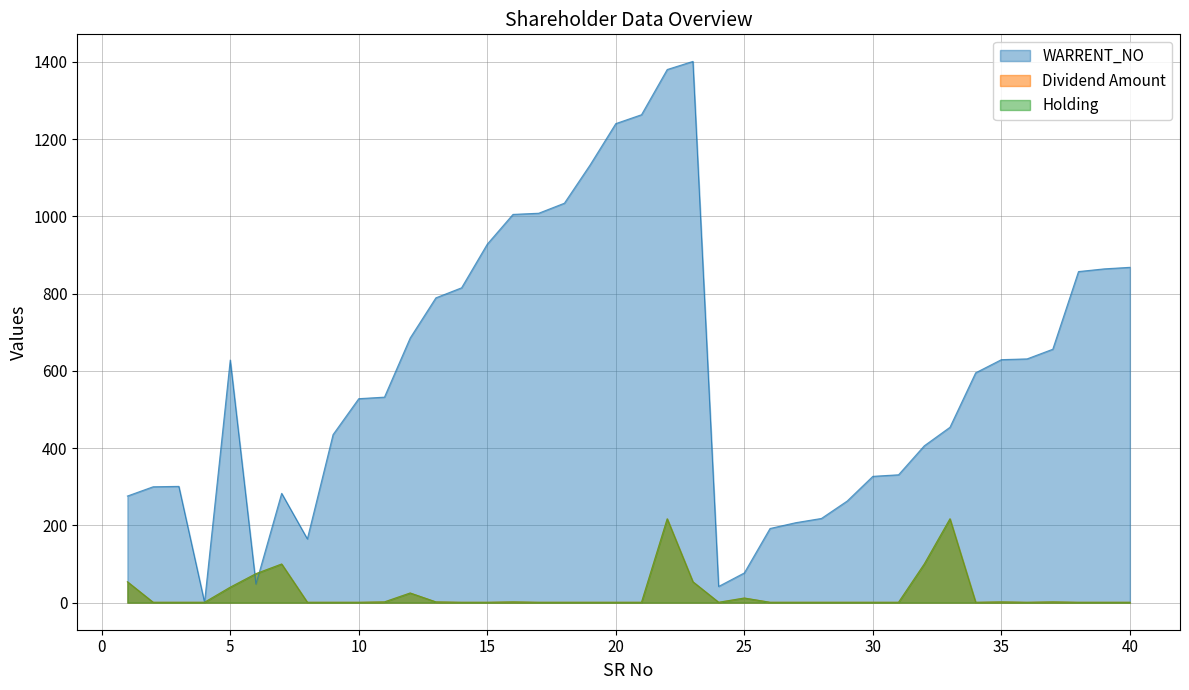

What are all the series names shown in the legend?

Holding, Dividend Amount, WARRENT_NO